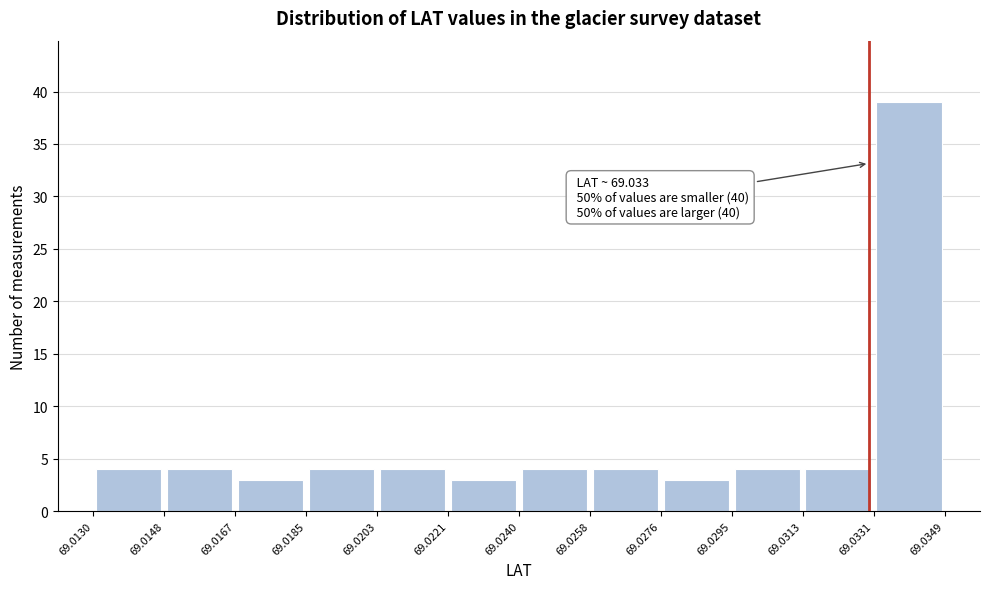

Over which range of the x-axis is the bar tallest?

69.0331 to 69.0349